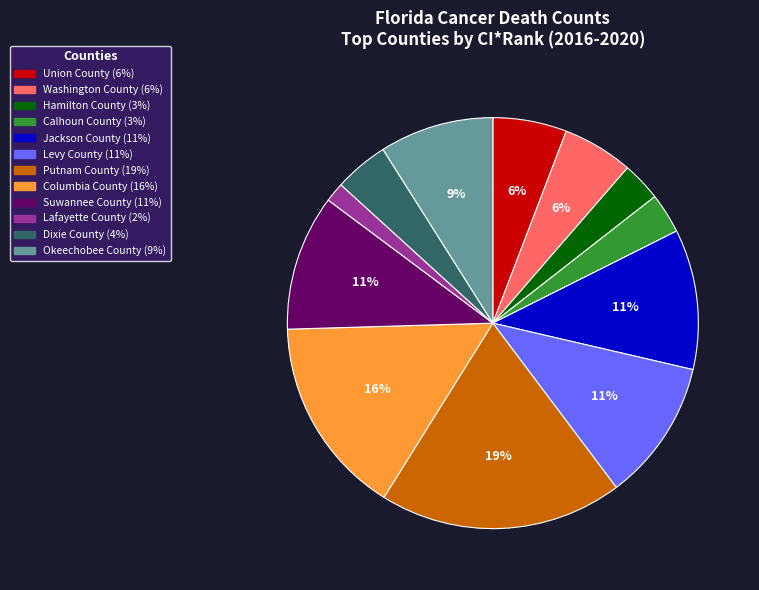

Which category has the smallest portion of the pie?

Lafayette County